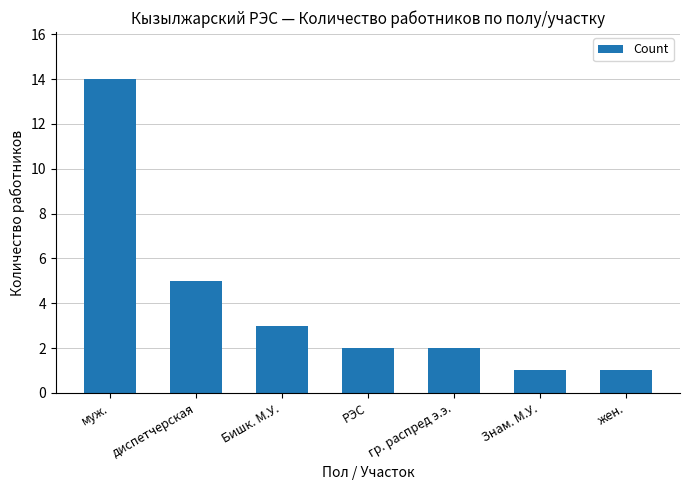

Which category has the highest value across all series?

муж.